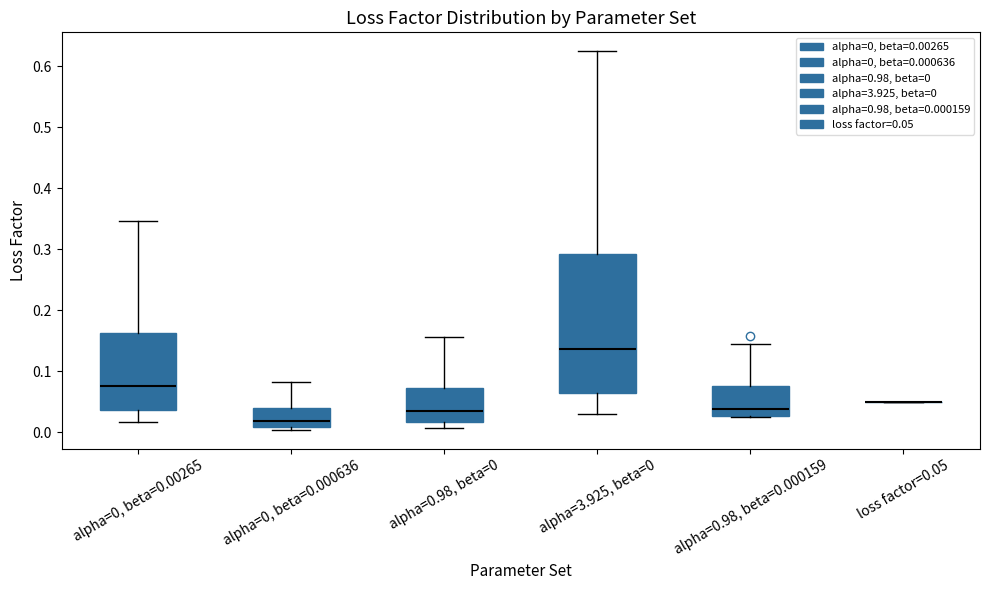

Reading left to right, transcribe this box plot: for each box, give where its median line is, the range the box spans, and where its two whiskers end, as read against the y-axis. The values are not printed on the chart, so give them approximately, as read against the axis.

alpha=0, beta=0.00265: median 0.08, box 0.04 to 0.16, whiskers 0.02 to 0.35
alpha=0, beta=0.000636: median 0.02, box 0.01 to 0.04, whiskers 0.00 to 0.08
alpha=0.98, beta=0: median 0.03, box 0.02 to 0.07, whiskers 0.01 to 0.16
alpha=3.925, beta=0: median 0.14, box 0.06 to 0.29, whiskers 0.03 to 0.62
alpha=0.98, beta=0.000159: median 0.04, box 0.03 to 0.08, whiskers 0.02 to 0.15
loss factor=0.05: box collapsed to a line at 0.05, whiskers 0.05 to 0.05